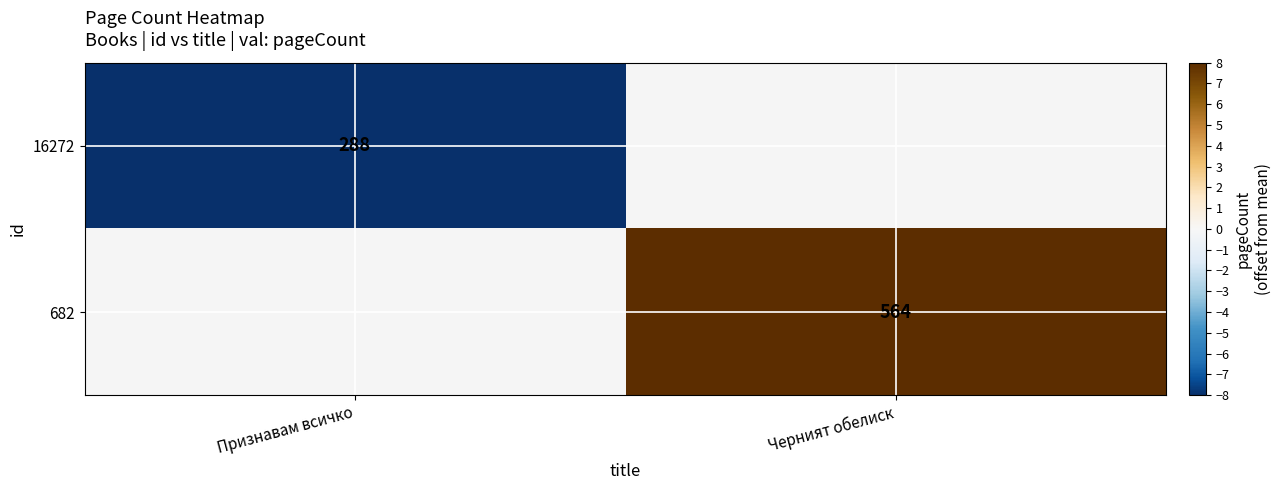

The 682 series shows 564 at Черният обелиск. True or false?

True